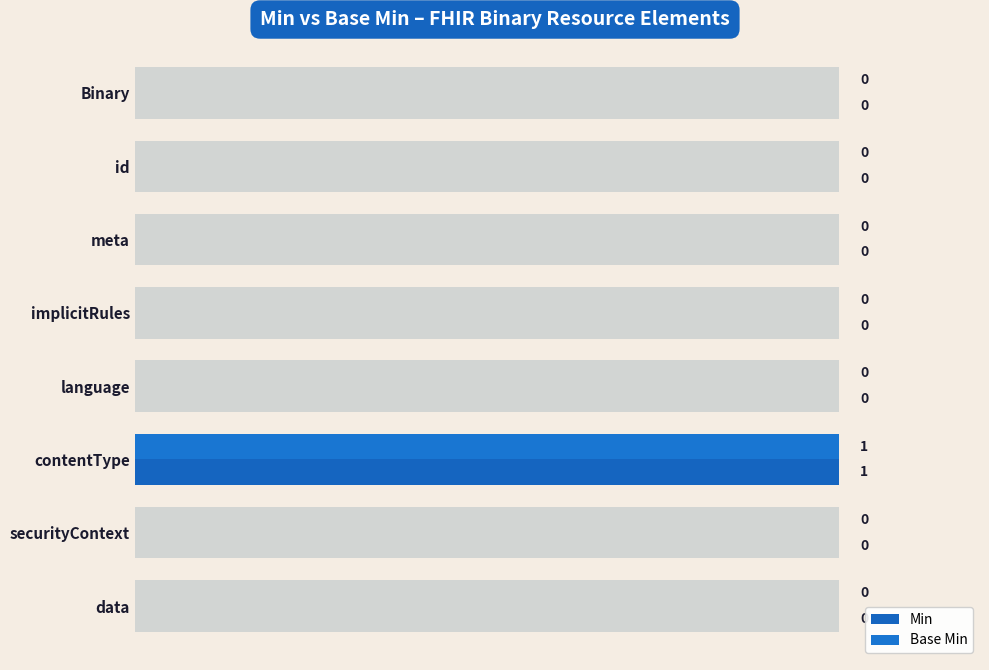

What are all the series names shown in the legend?

Min, Base Min